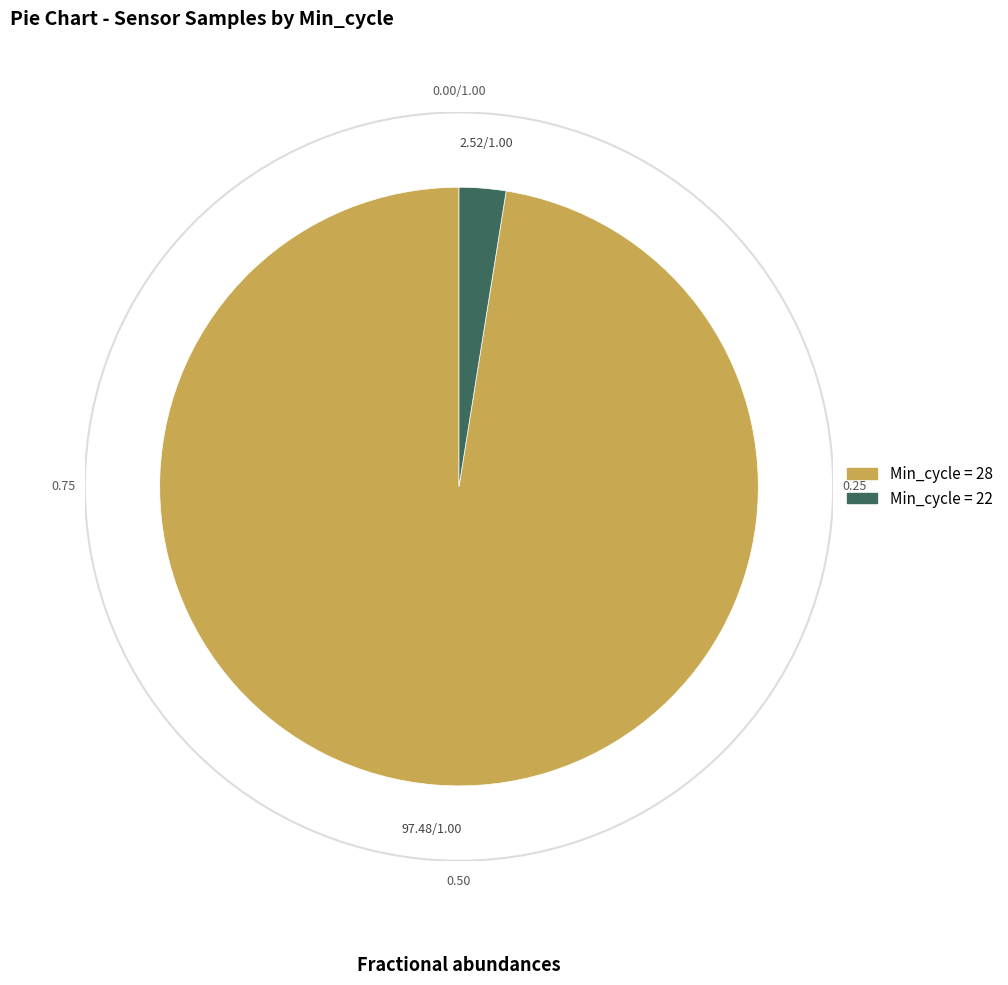

Is there any slice that represents more than half of the pie?

Yes